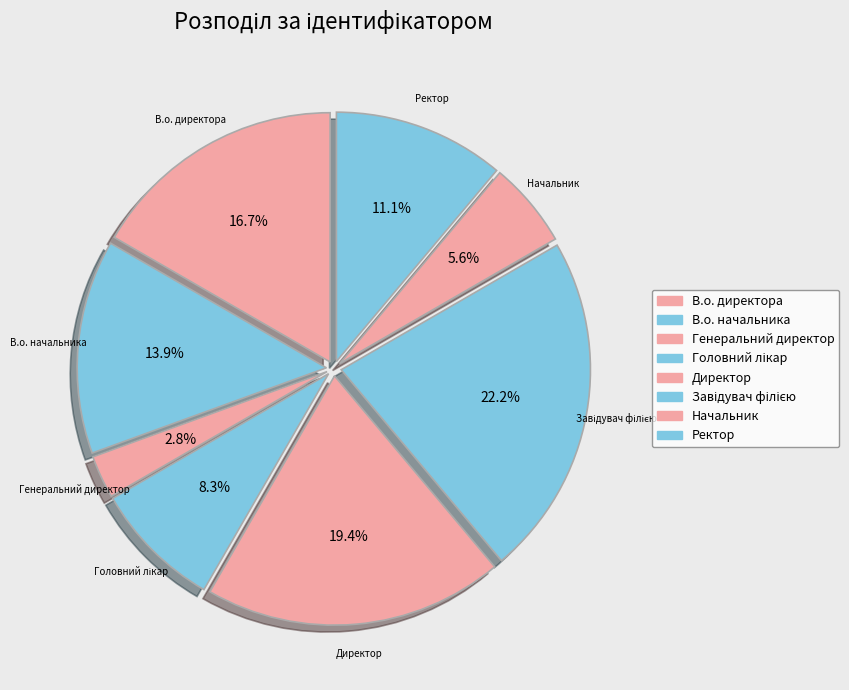

To the nearest percent, what portion does Завідувач філією represent?

22%